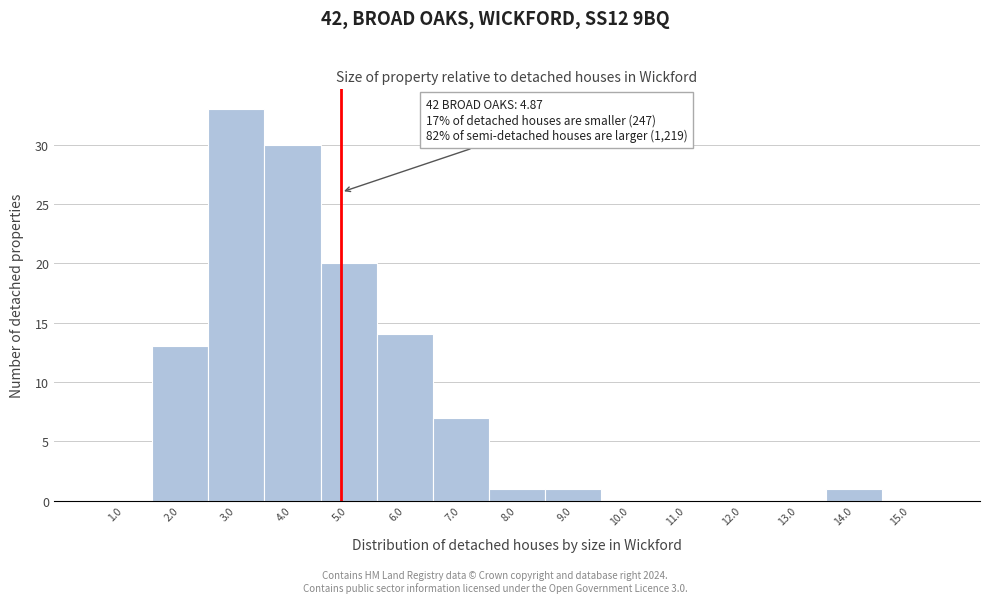

Over which range of the x-axis is the bar tallest?

2.5 to 3.5